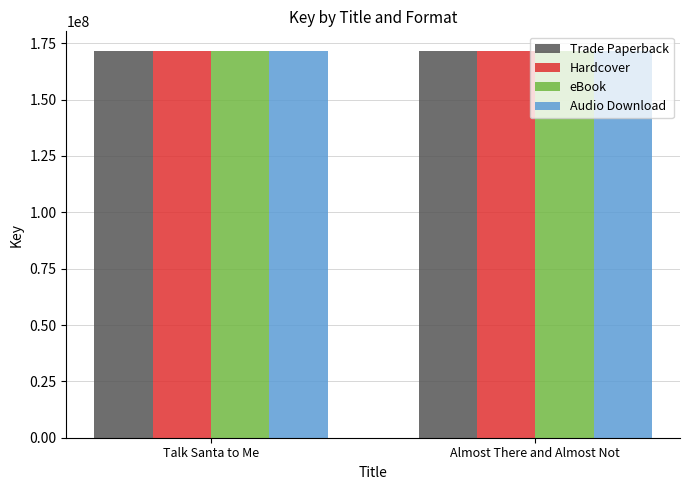

The value of Trade Paperback at Almost There and Almost Not is 171714871. True or false?

True